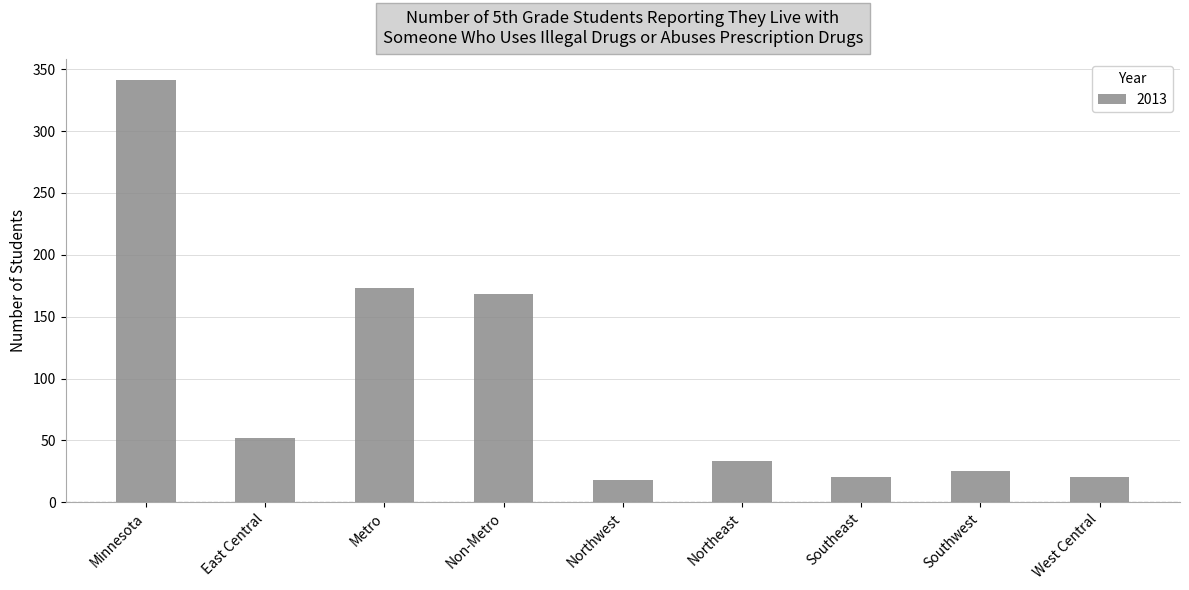

The value at West Central is 7. True or false?

False